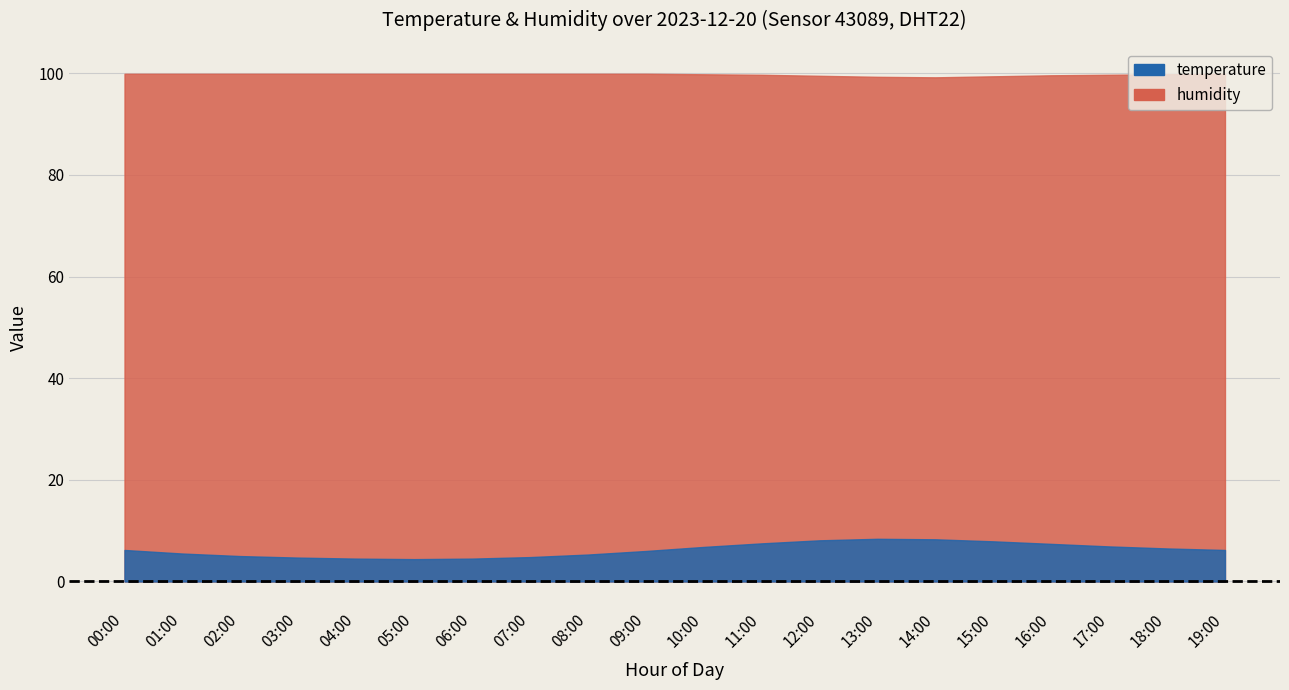

Reading right to left, extract all data points from this chart.

temperature: 6.2	6.5	6.9	7.4	7.9	8.3	8.4	8.1	7.5	6.8	6.0	5.3	4.8	4.5	4.4	4.5	4.7	5.0	5.5	6.2
humidity: 99.9	99.8	99.7	99.6	99.4	99.2	99.3	99.5	99.7	99.8	99.9	99.9	99.9	99.9	99.9	99.9	99.9	99.9	99.9	99.9